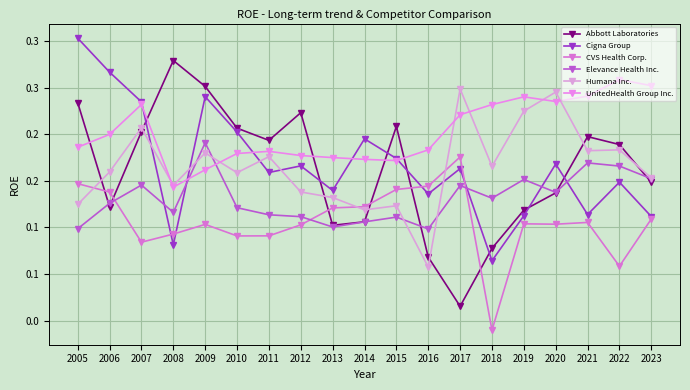

Does the chart display data point markers on the line(s)?

Yes